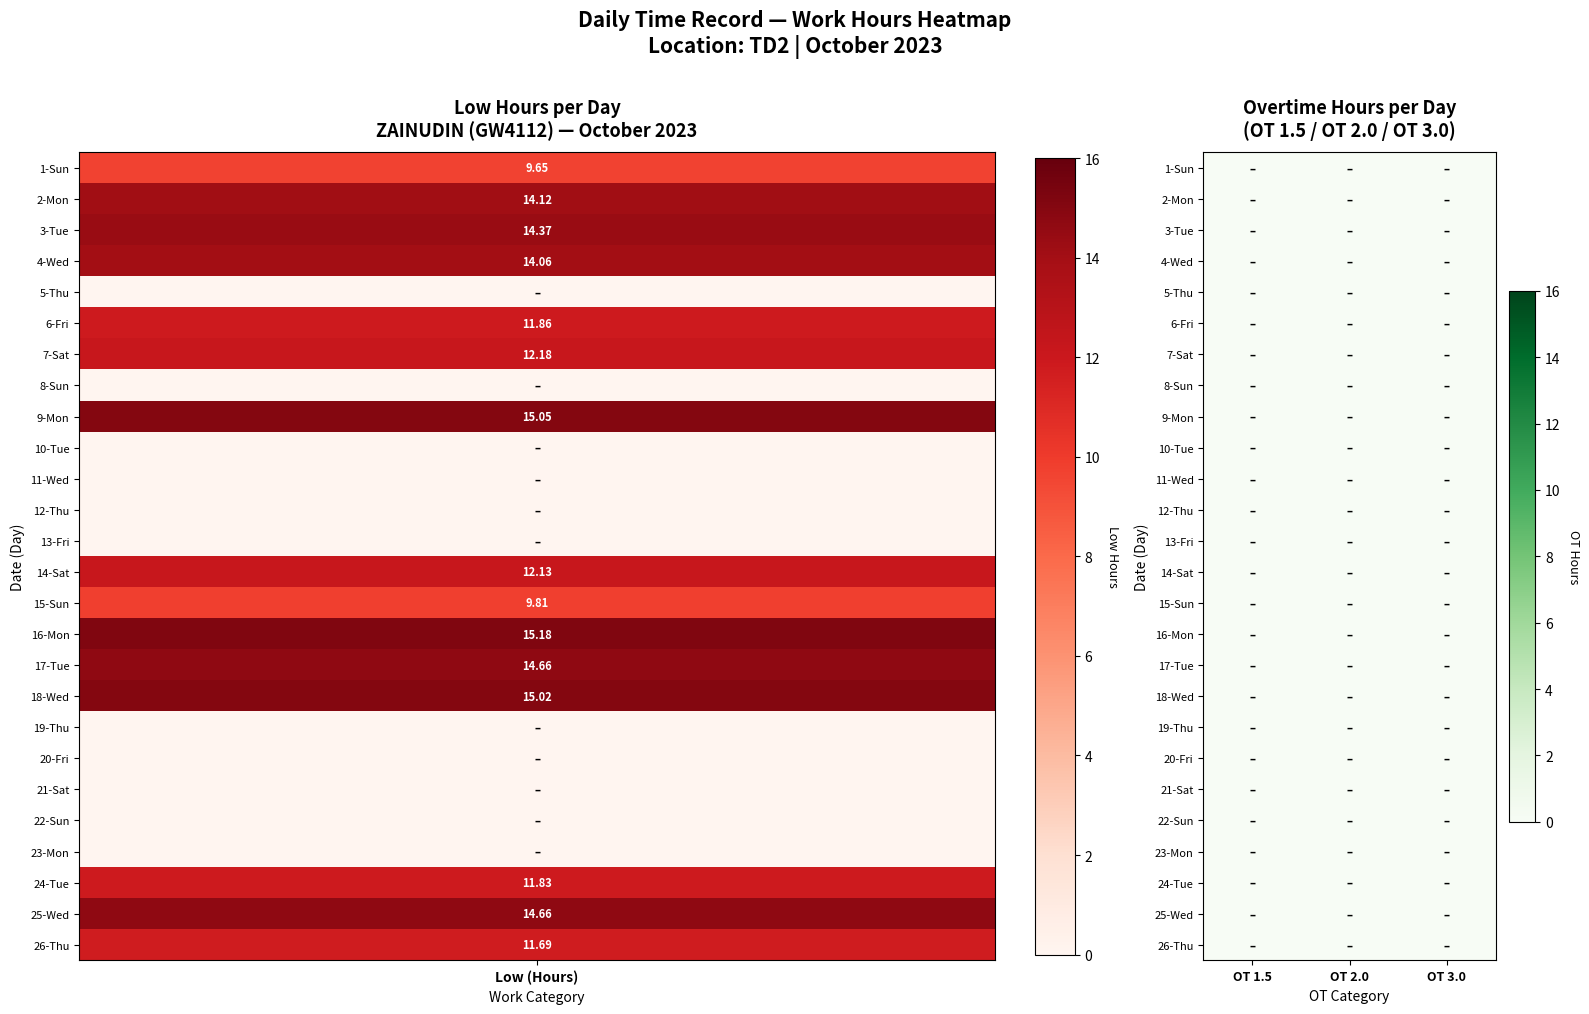

At how many categories does at least one series exceed 13?

1